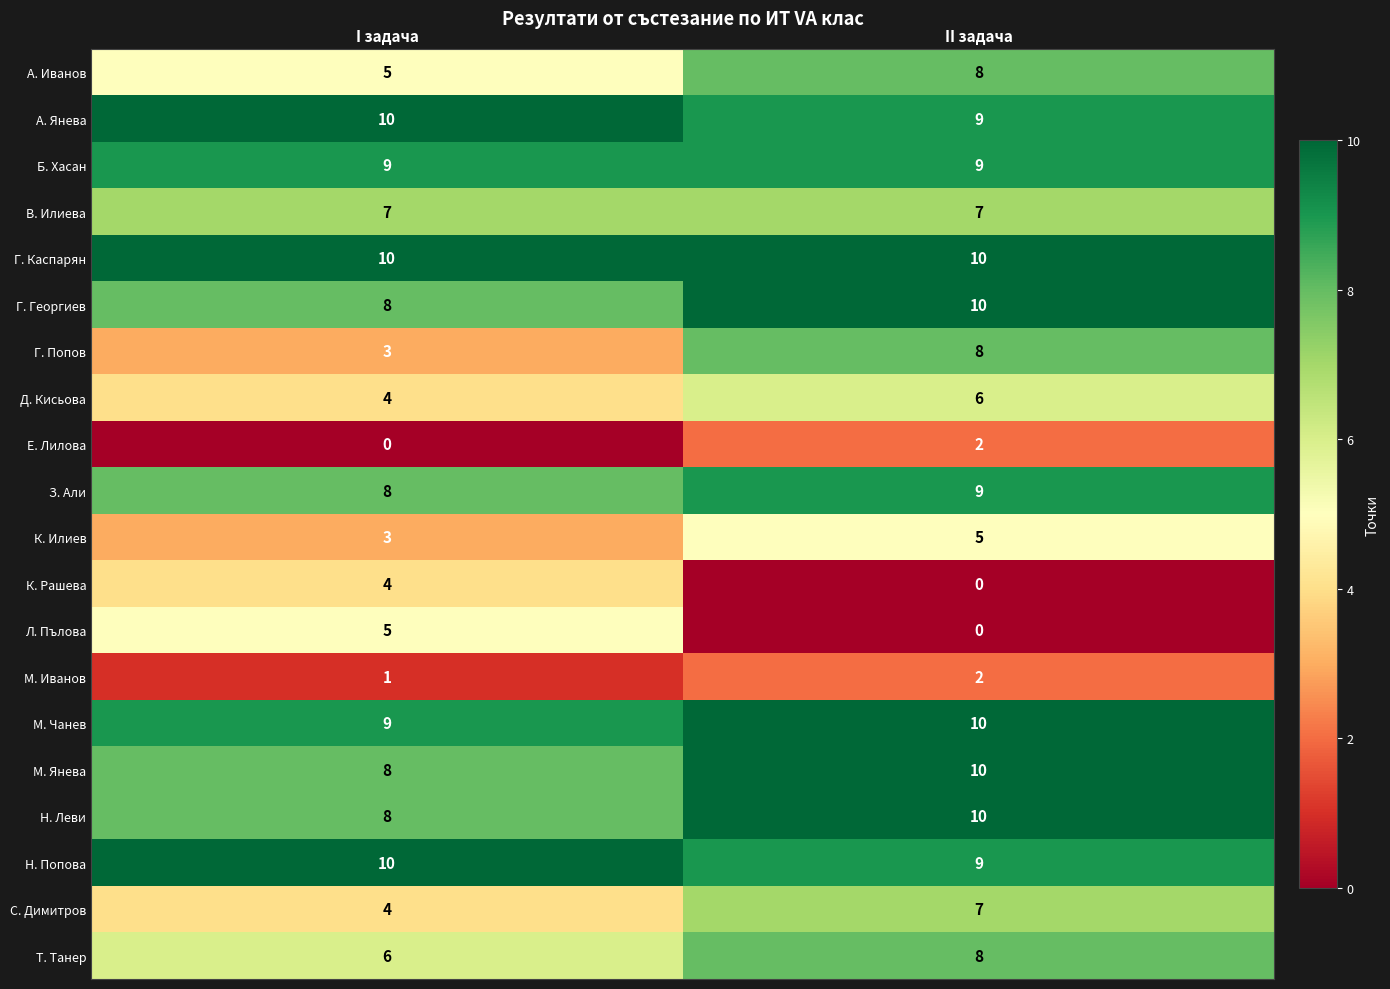

What is the lowest value of the А. Янева series?

9